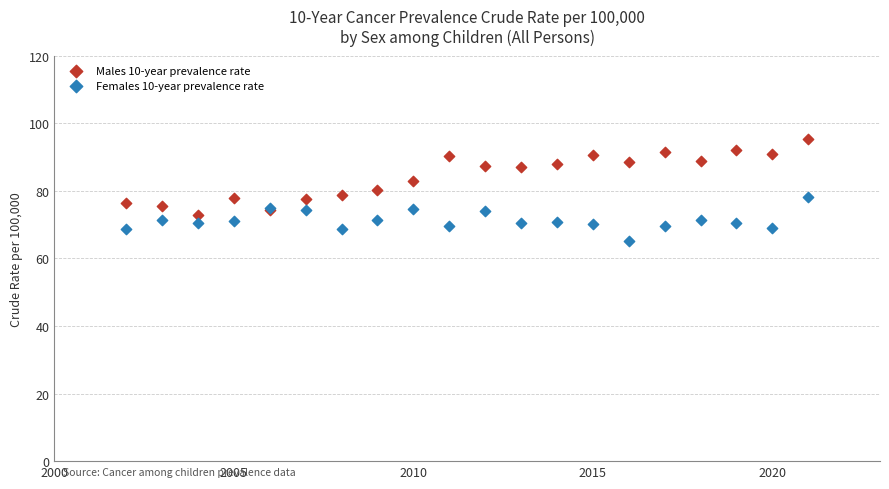

Which series contains the highest Y value?

Males 10-year prevalence rate